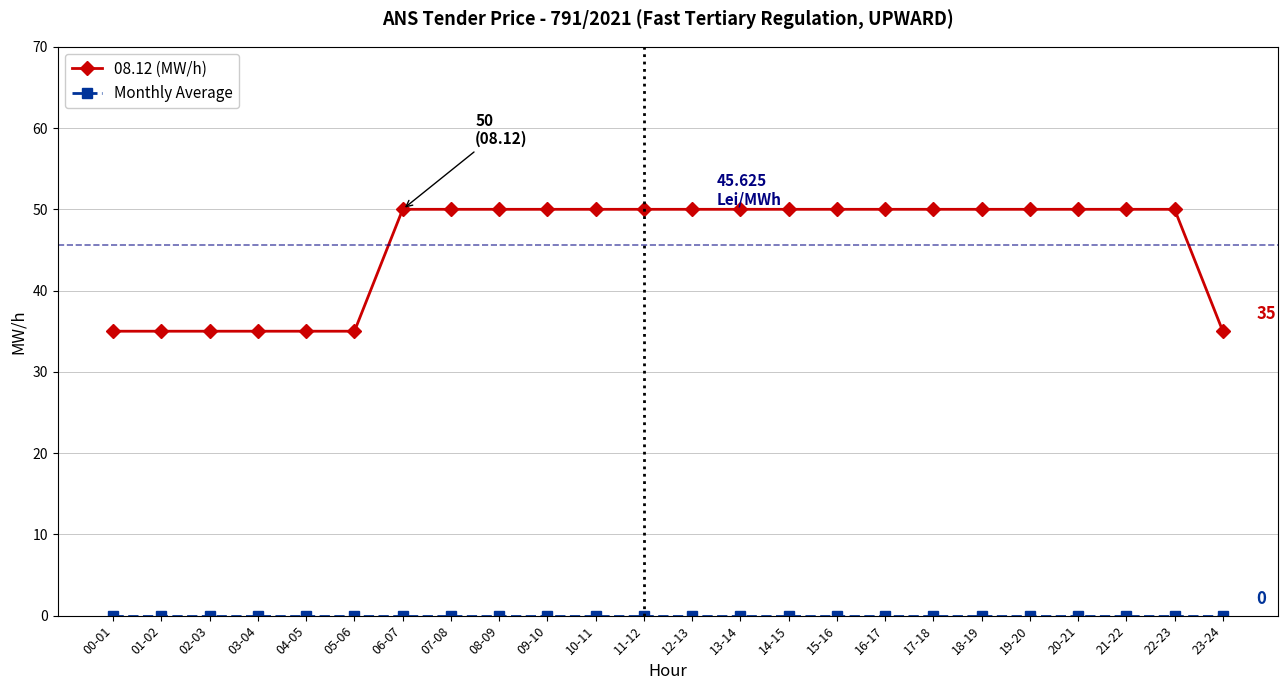

What is the sum of all 08.12 (MW/h) values?

1095